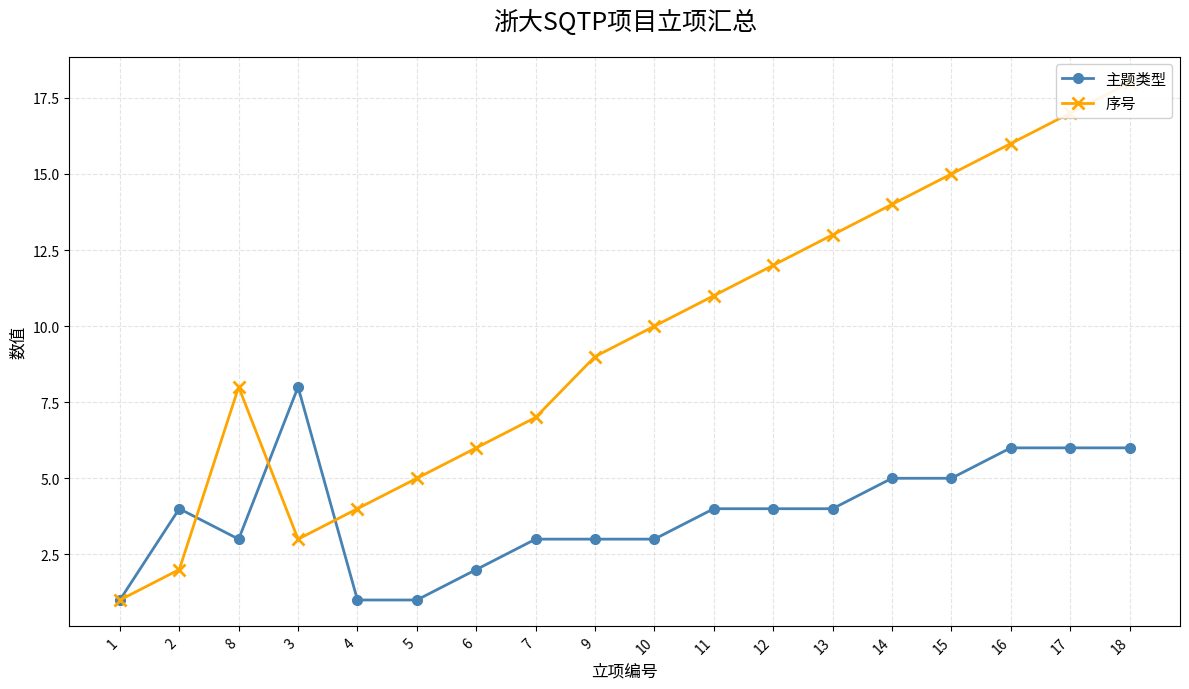

Reading left to right, list all the values displayed in this chart.

主题类型: 1	4	3	8	1	1	2	3	3	3	4	4	4	5	5	6	6	6
序号: 1	2	8	3	4	5	6	7	9	10	11	12	13	14	15	16	17	18